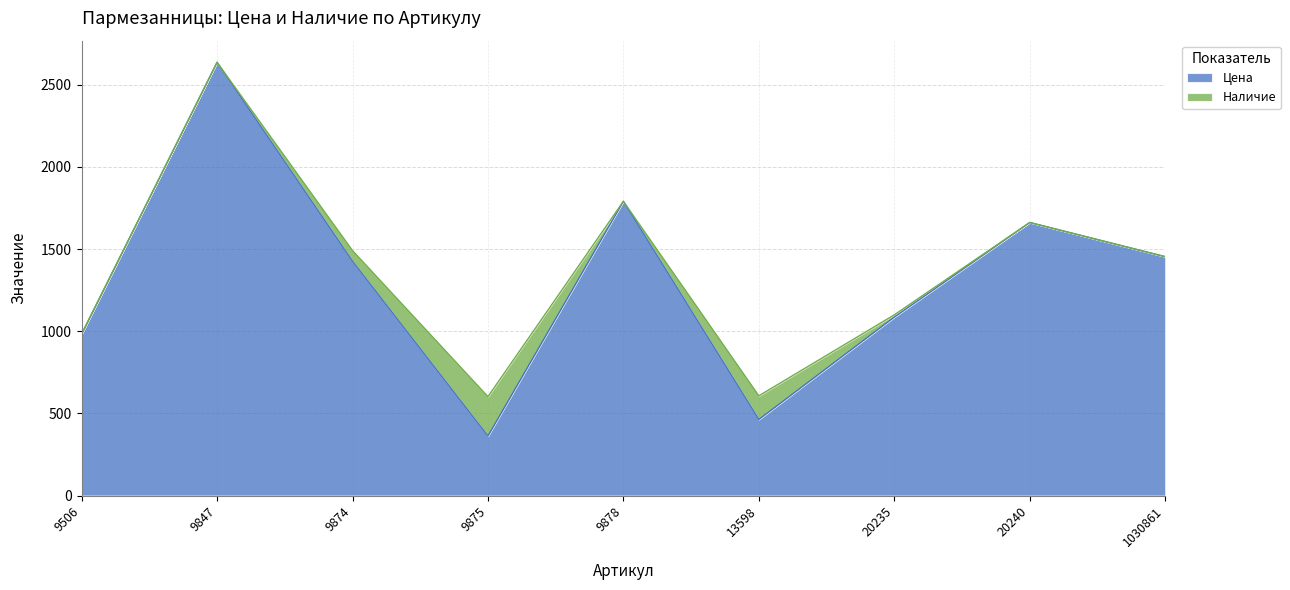

True or false: the data shows 1662 at 20240.

True